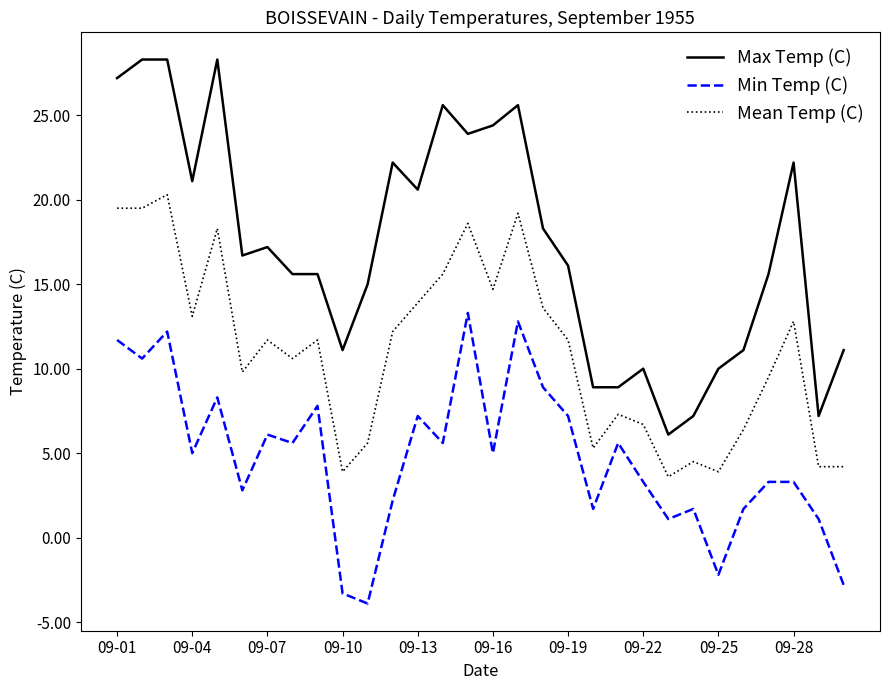

What is the highest value of the Max Temp (C) series?

28.3